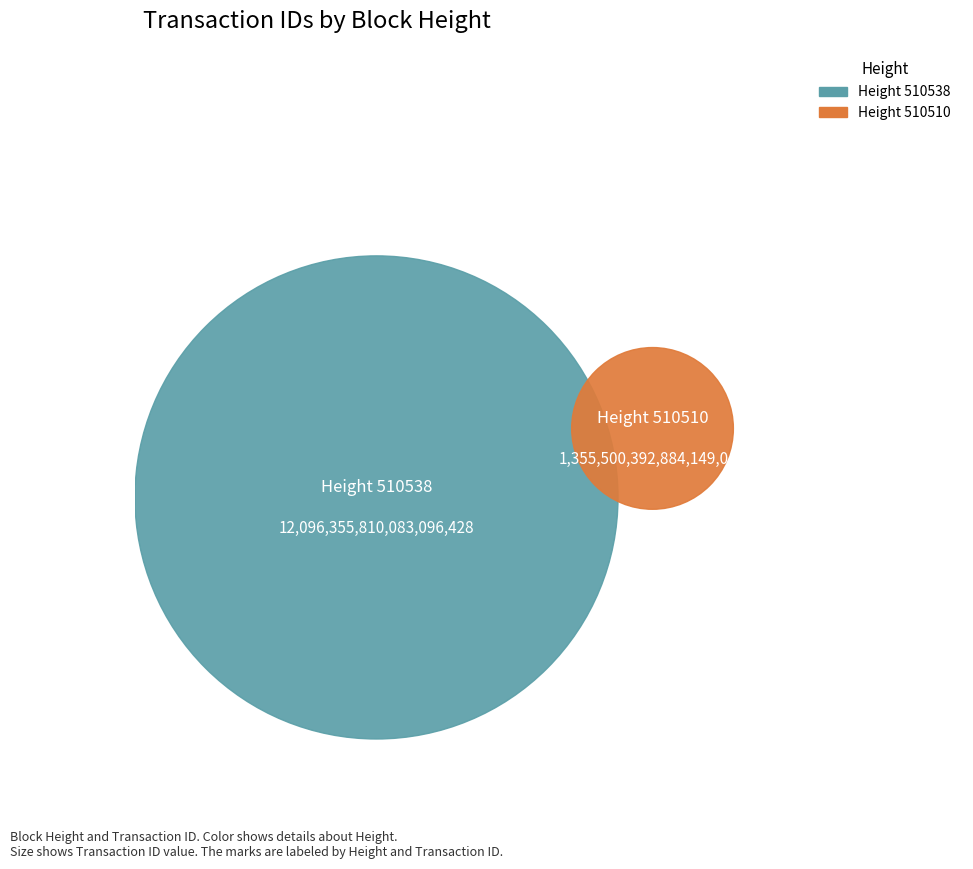

Which category has the smallest portion of the pie?

510510